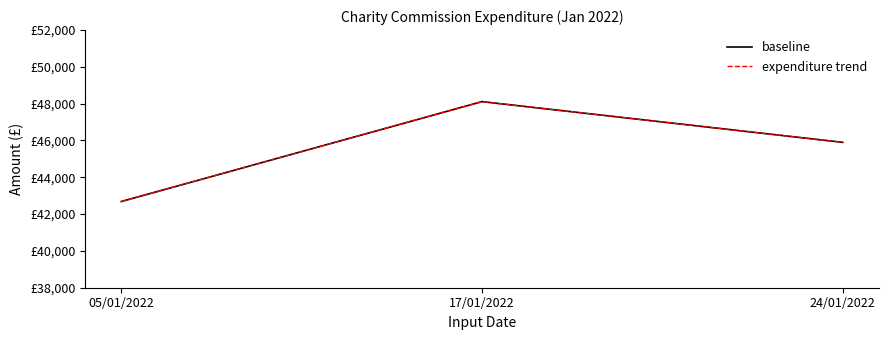

Does the chart display data point markers on the line(s)?

No